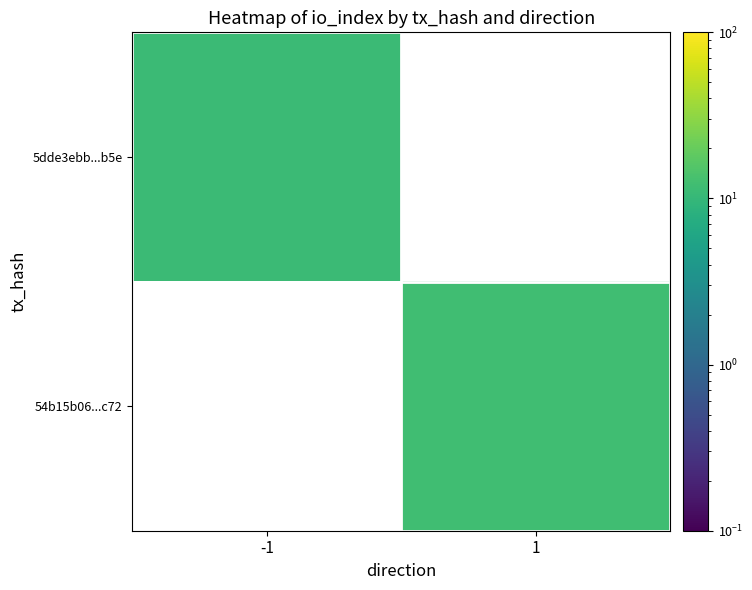

What is the approximate value of 5dde3ebb...b5e at -1?

11.0